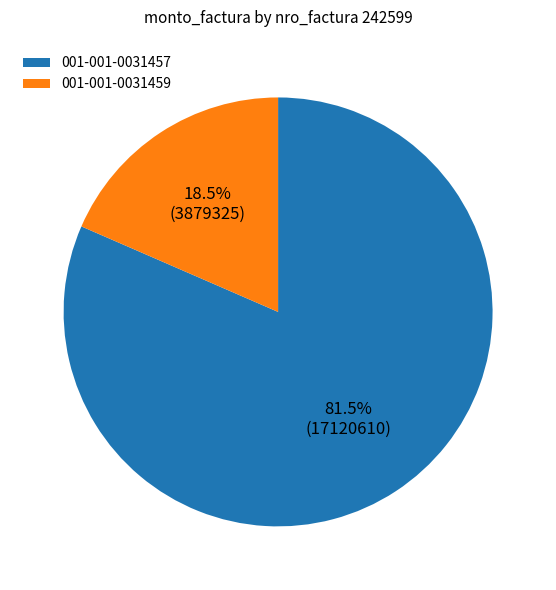

Which has a higher value, 001-001-0031457 or 001-001-0031459?

001-001-0031457